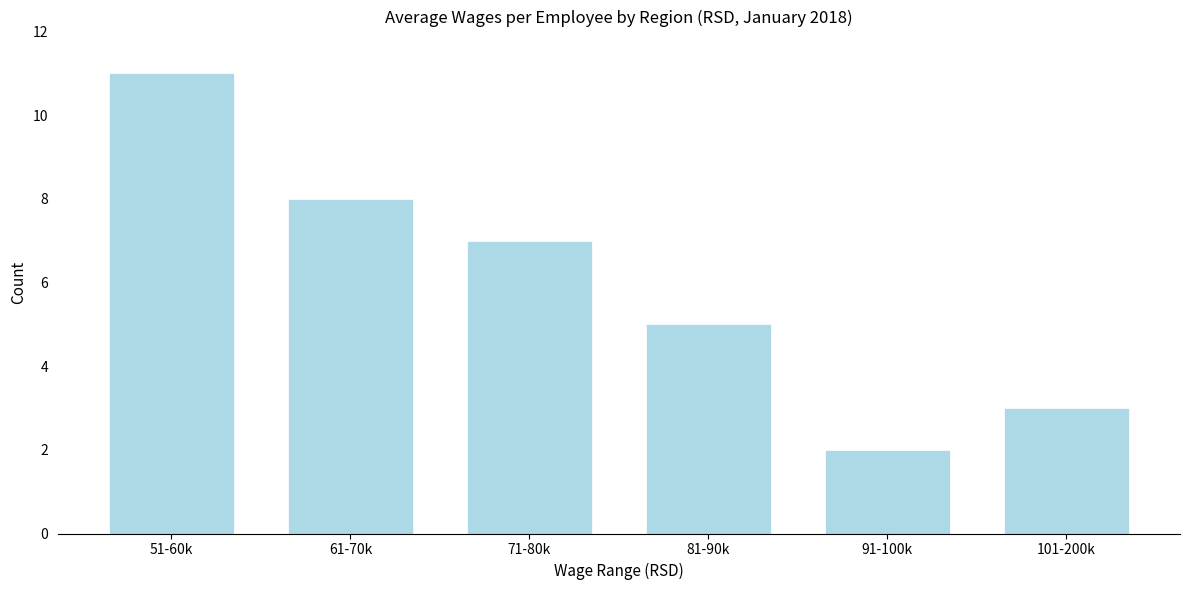

Reading left to right, transcribe all the data shown in this chart.

51-60k=11	61-70k=8	71-80k=7	81-90k=5	91-100k=2	101-200k=3